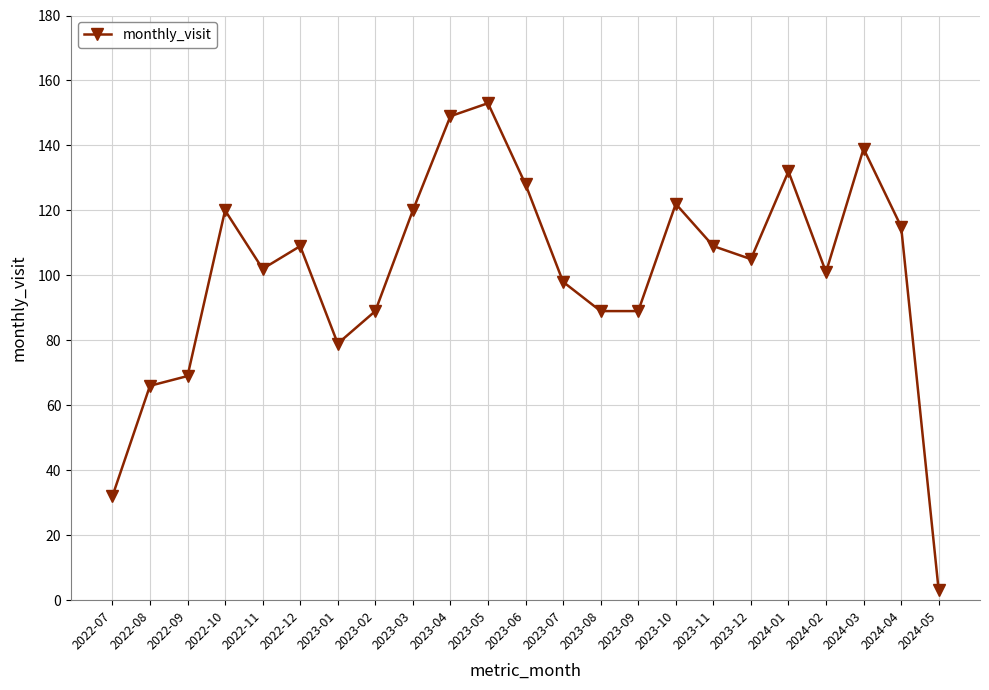

What is the ratio of the value at 2022-11 to the value at 2022-12?

0.9